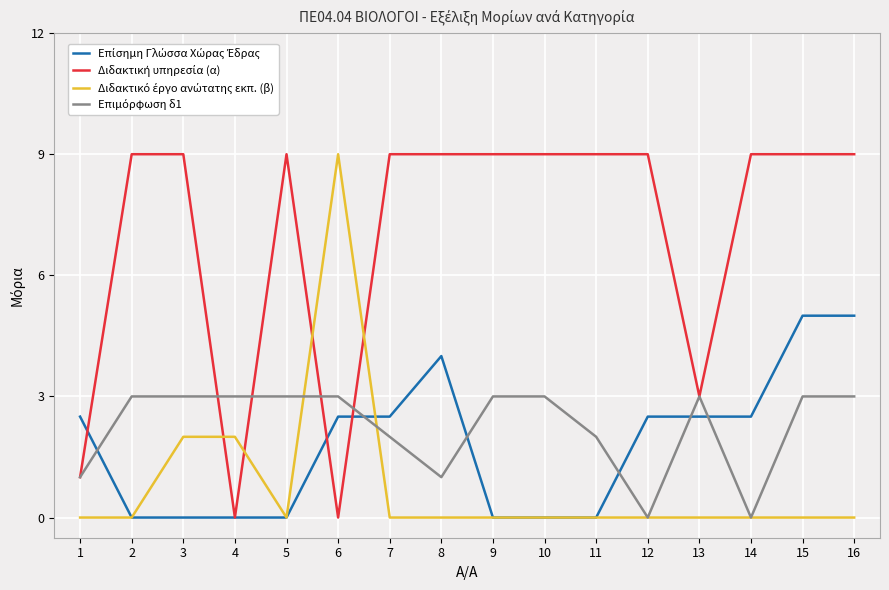

What is the difference between the highest and lowest values at 14?

9.0